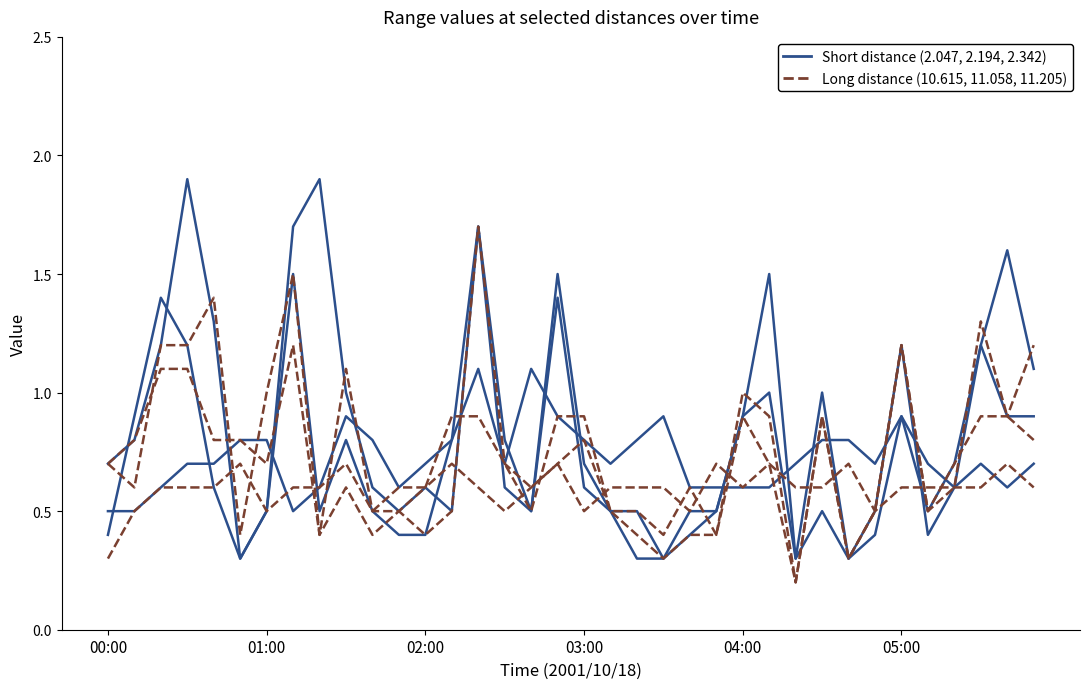

Does the chart have visible grid lines?

No